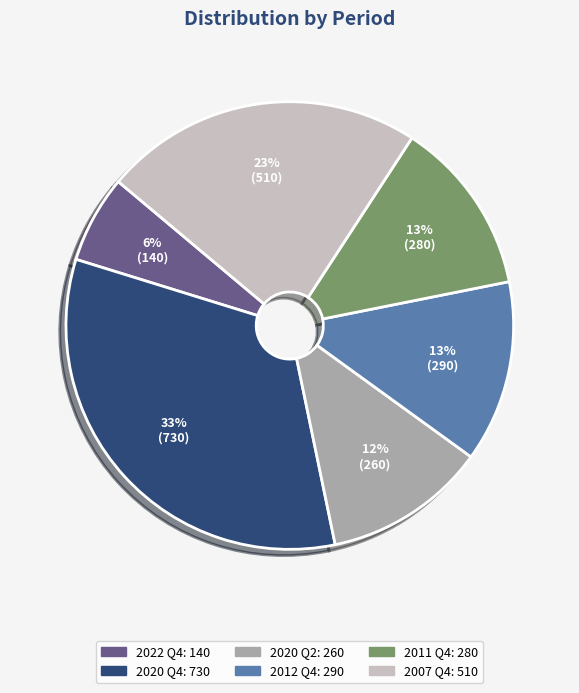

To the nearest percent, what is the difference between the largest and smallest slice percentages?

27%